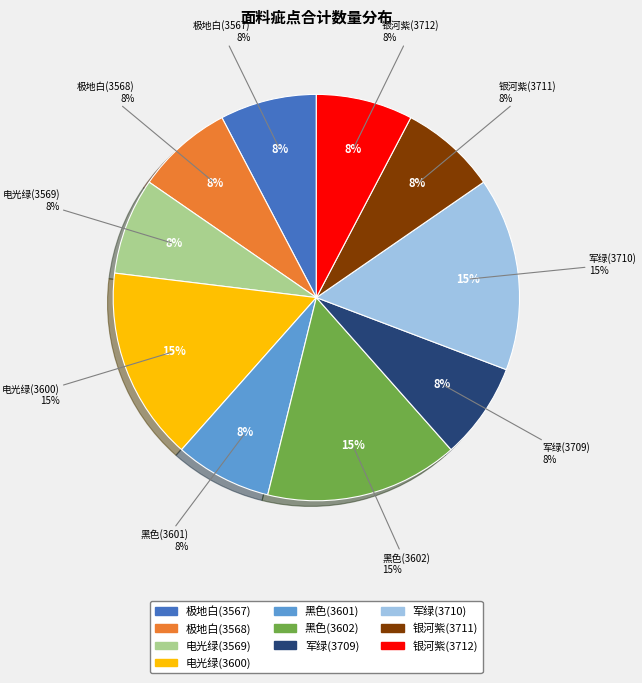

Count the number of slices in the pie.

10